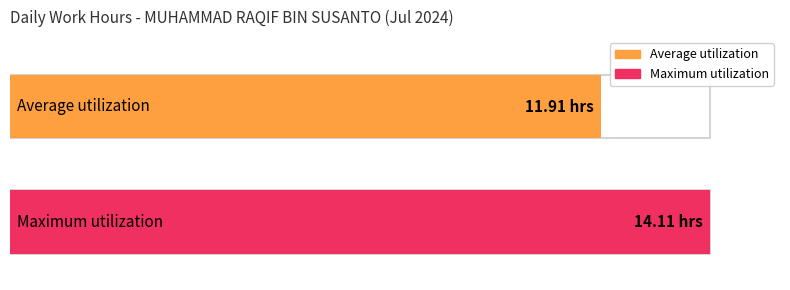

Which has a higher value, 13 or 8?

13